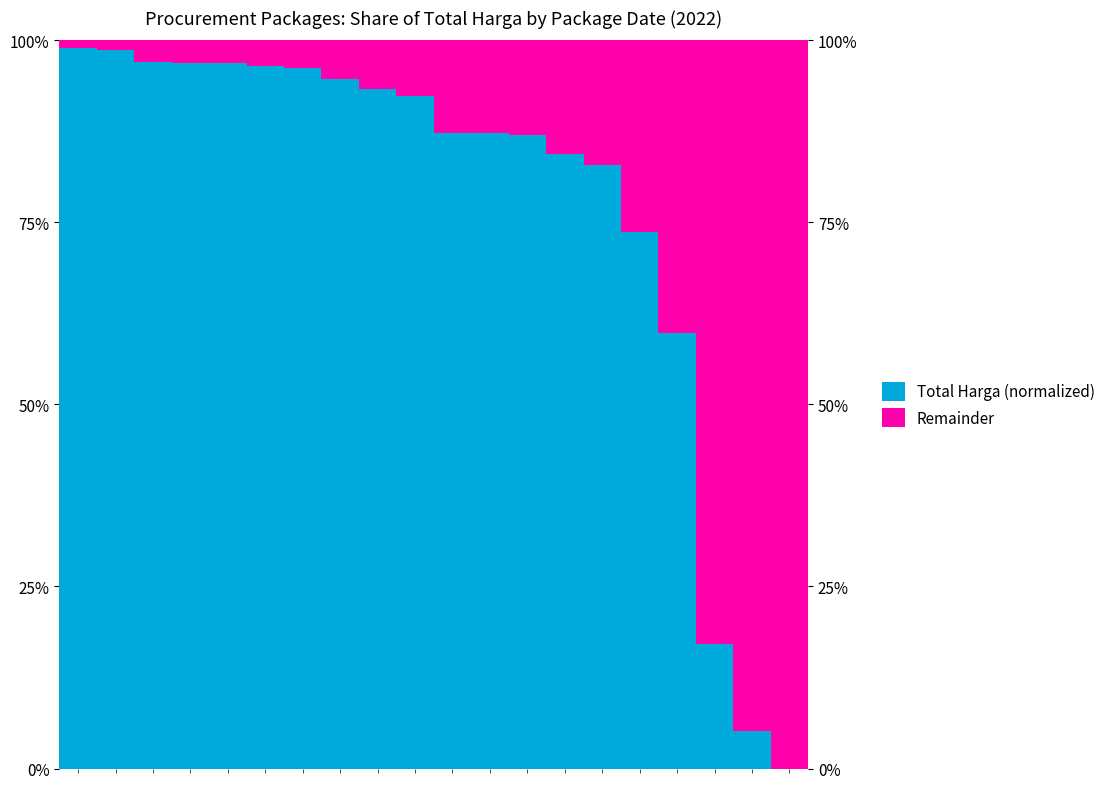

The value of Remainder at 0 is 0.2. True or false?

False